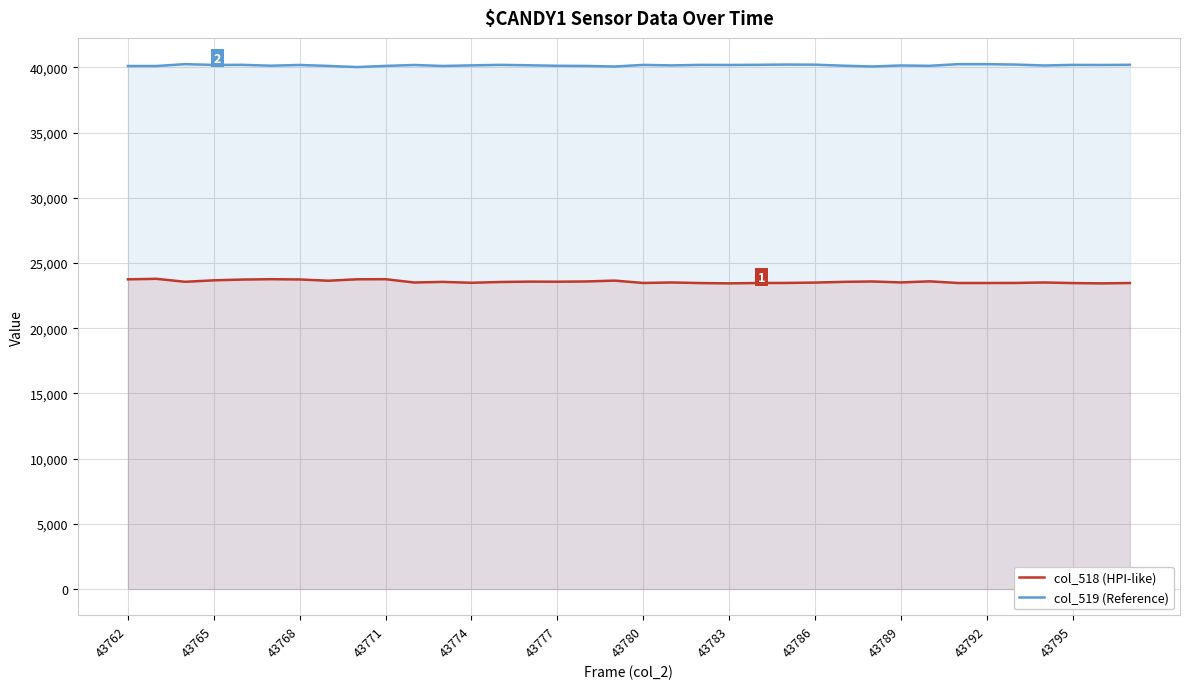

Count the number of data series in this chart.

2